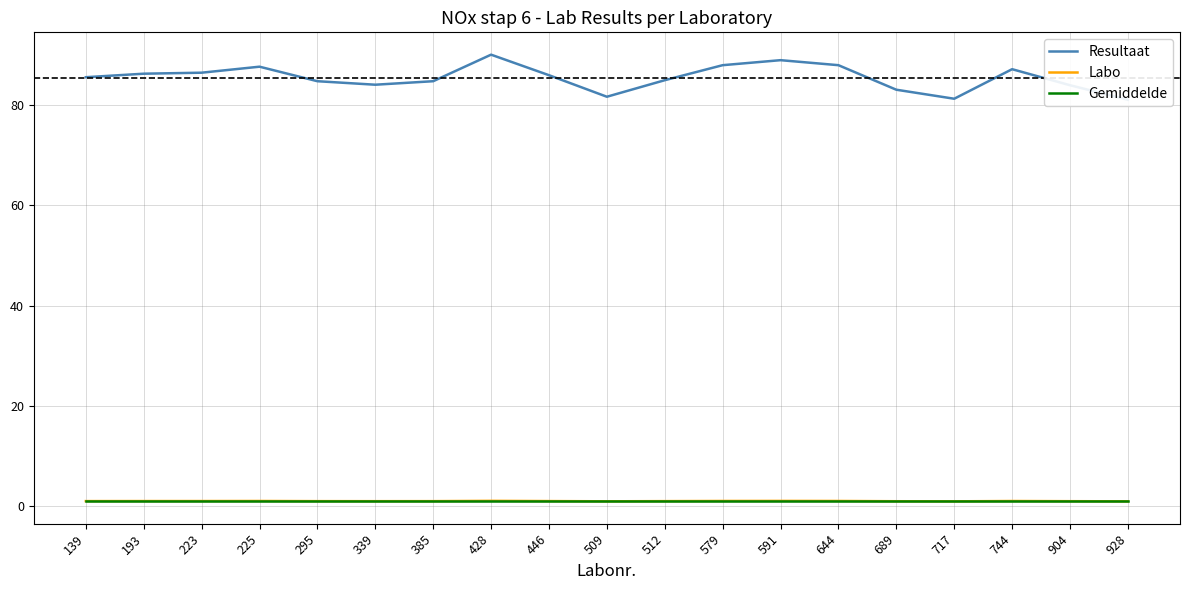

Is it true that Resultaat equals 85.6 at 139?

True